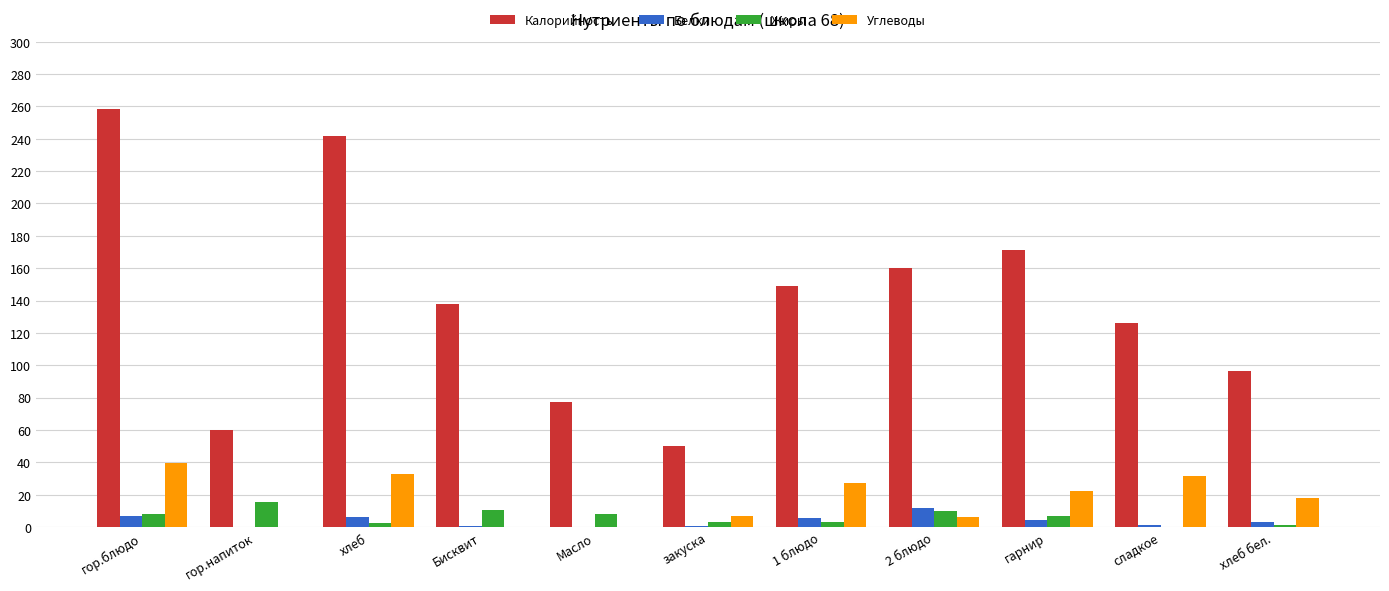

Which category has the highest value across all series?

гор.блюдо